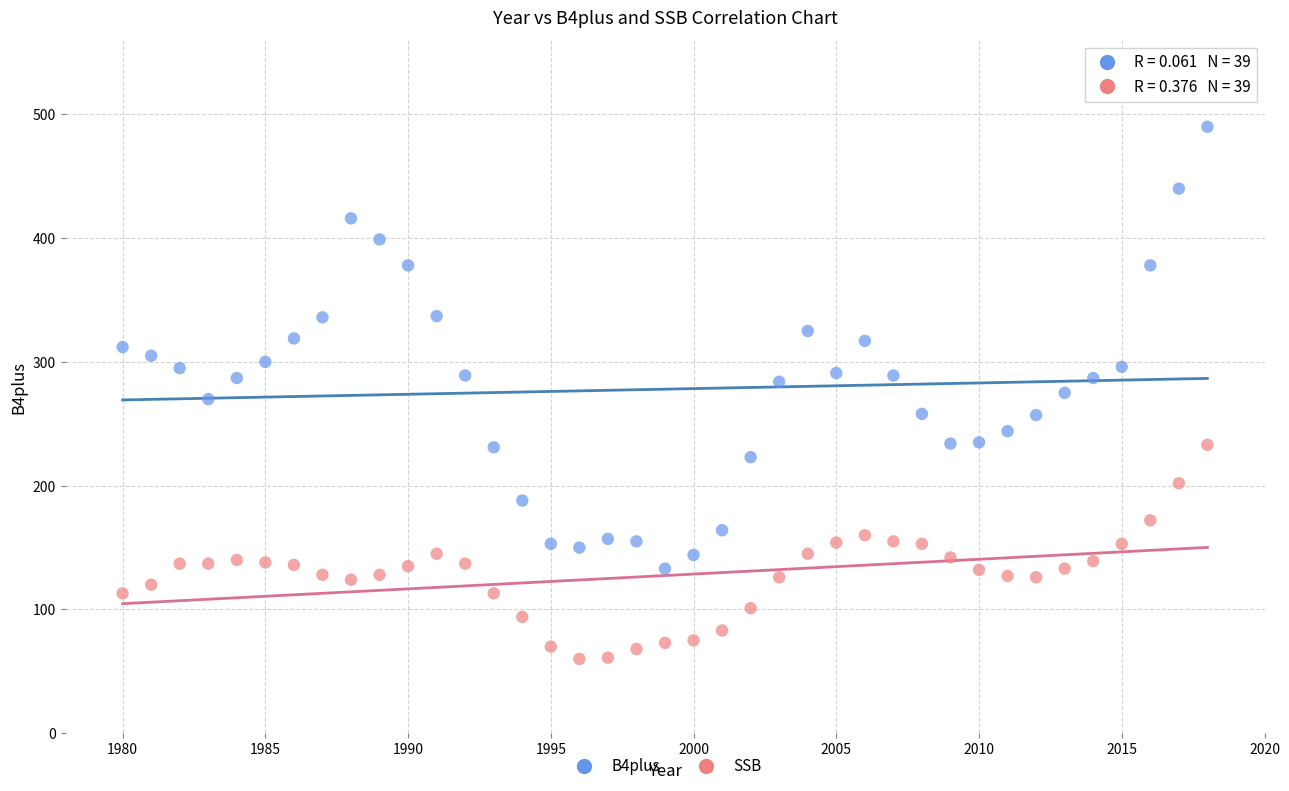

Which series reaches the minimum Y coordinate?

SSB